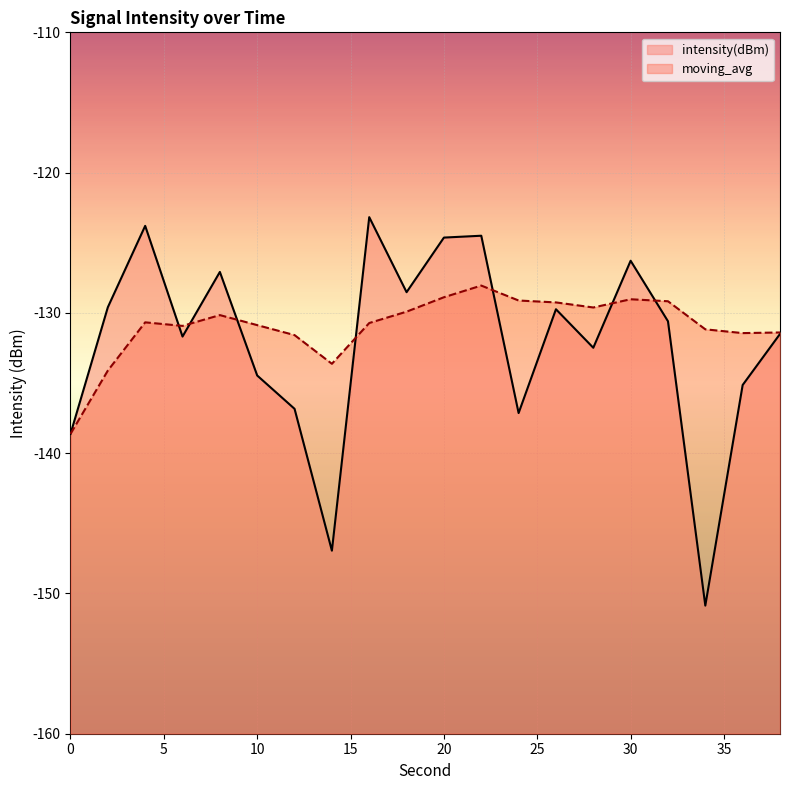

In intensity(dBm), how many points are lower than both neighbors (excluding endpoints)?

6